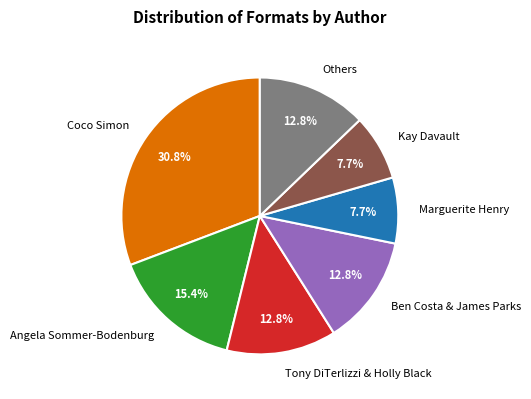

Does any single category account for the majority?

No